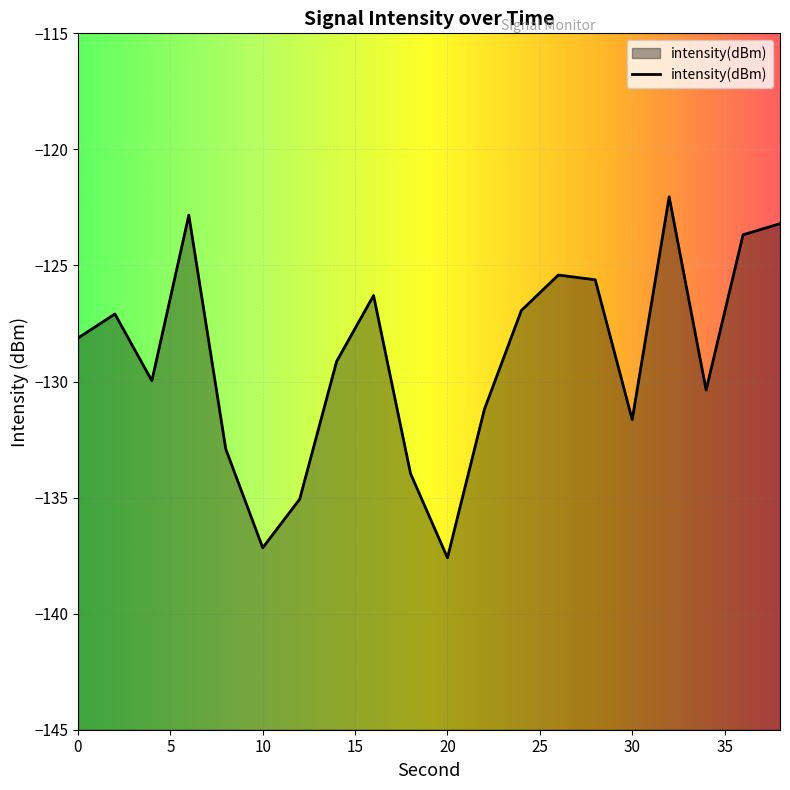

How many data points does each series have?

20